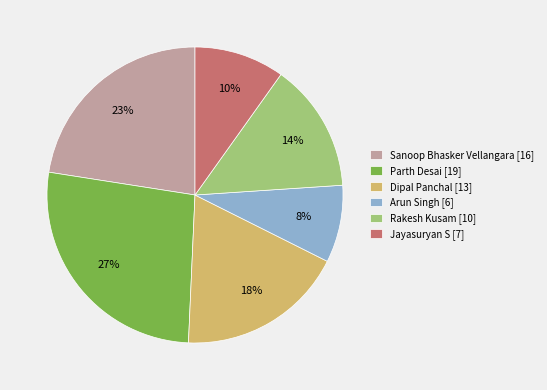

Is there any slice that represents more than half of the pie?

No